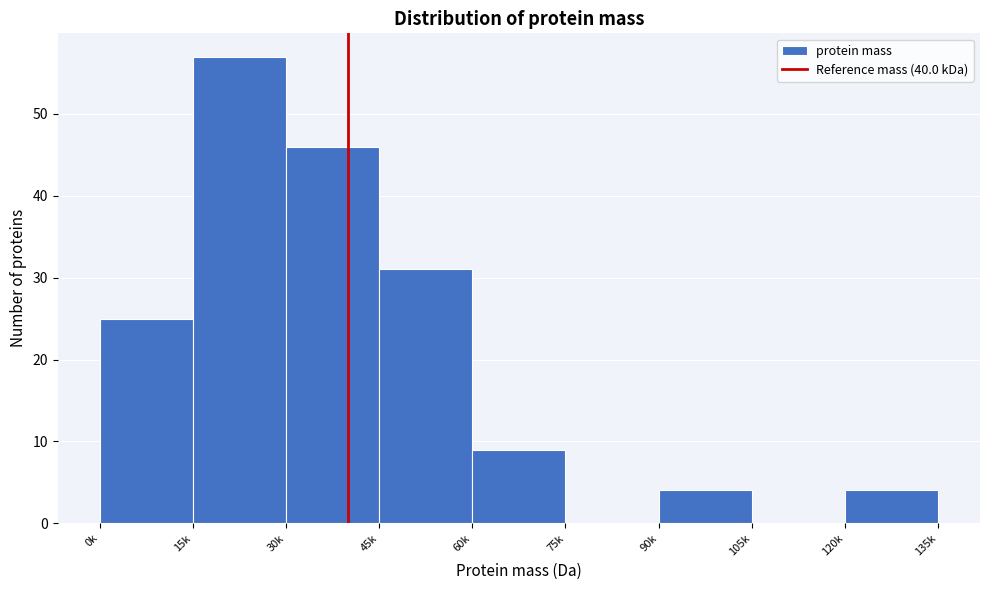

Reading right to left, list all the values displayed in this chart.

120k=4	105k=0	90k=4	75k=0	60k=9	45k=31	30k=46	15k=57	0k=25